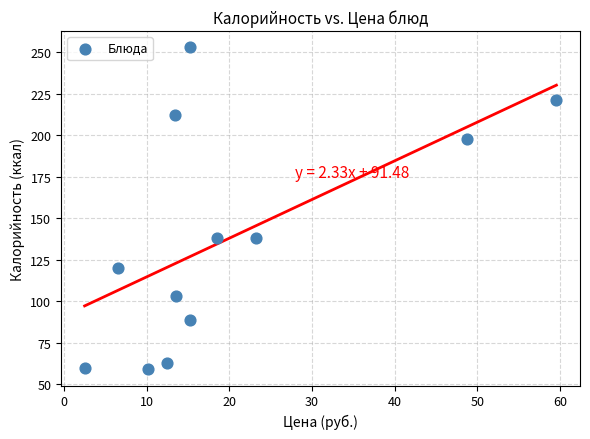

What is the range of Y values (max minus min)?

194